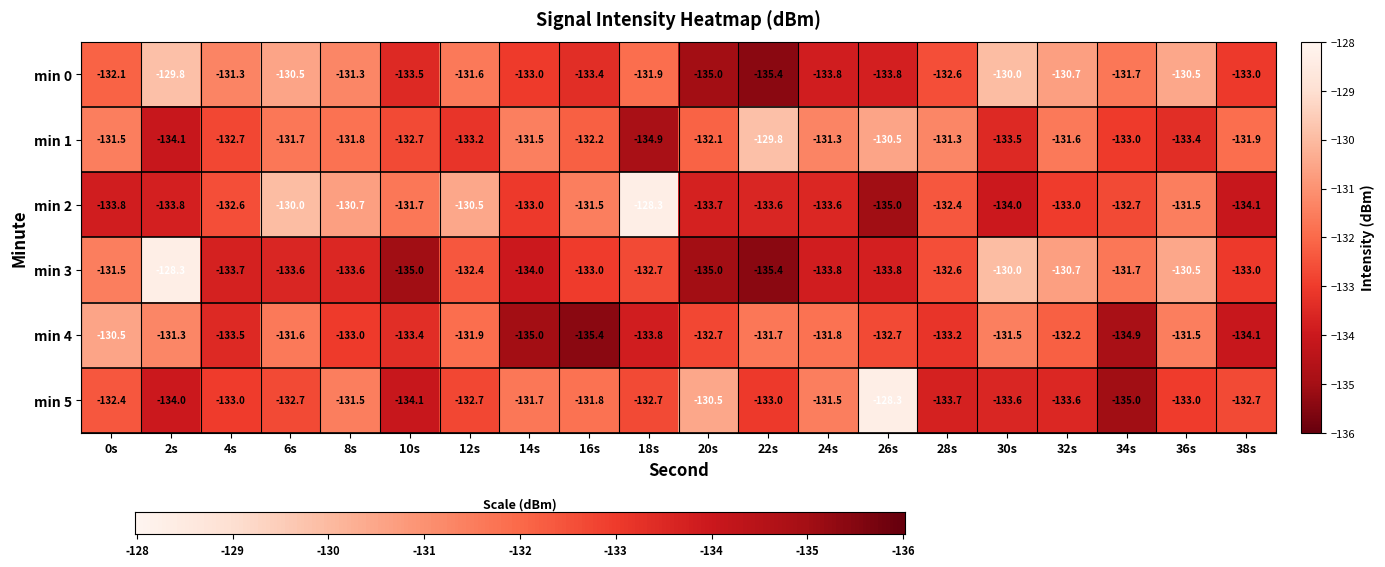

Which series changed the most between 12s and 34s?

min 4